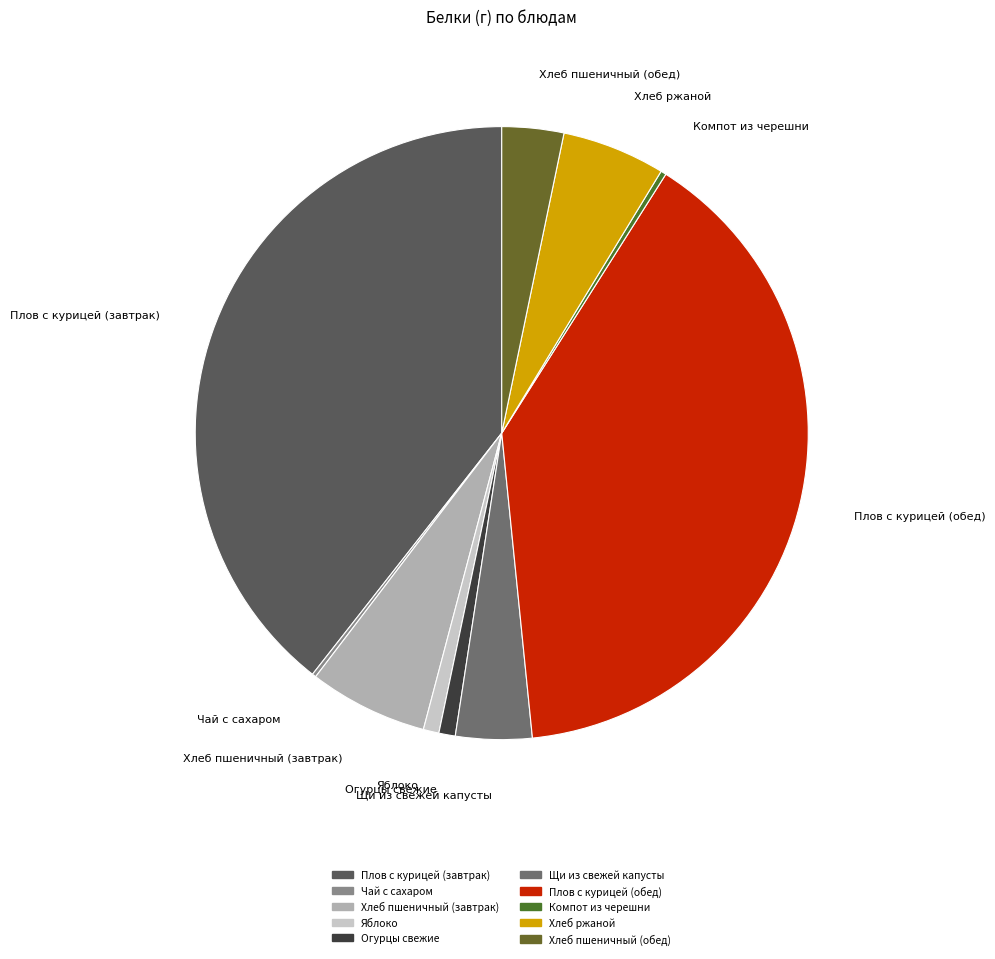

Is the sum of Хлеб пшеничный (завтрак) and Яблоко greater than half?

No